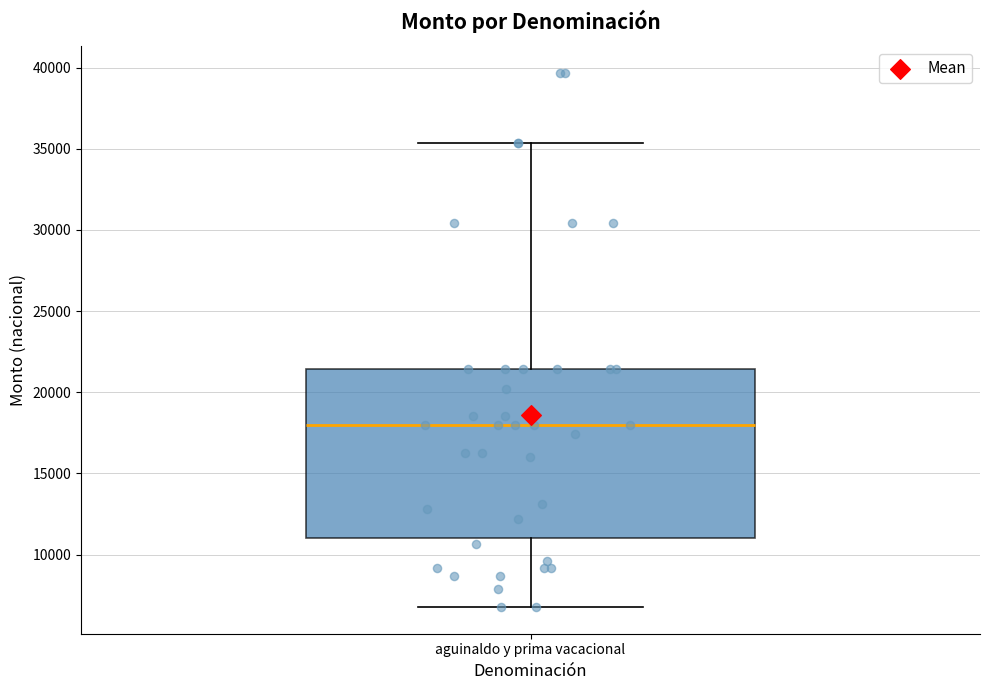

Where is the lower edge of the box for aguinaldo y prima vacacional on the y-axis? The values are not printed on the chart, so give them approximately, as read against the axis.

11000